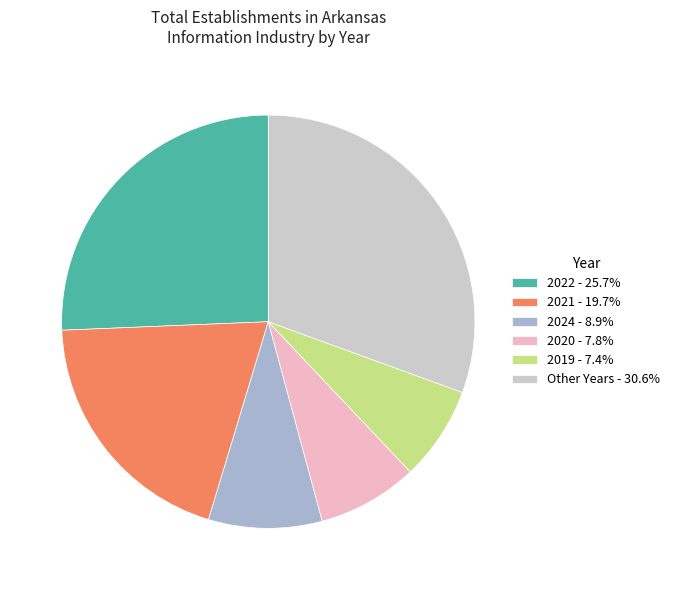

What is the ratio of the value at 2024 - 8.9% to the value at 2022 - 25.7%?

0.3